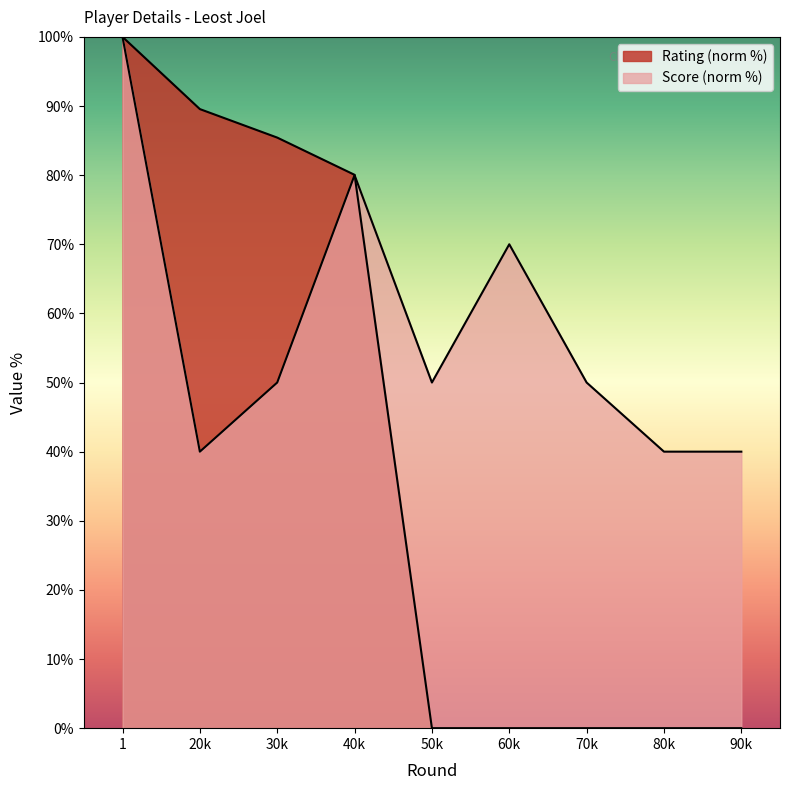

At which category is the sum across all series the highest?

1